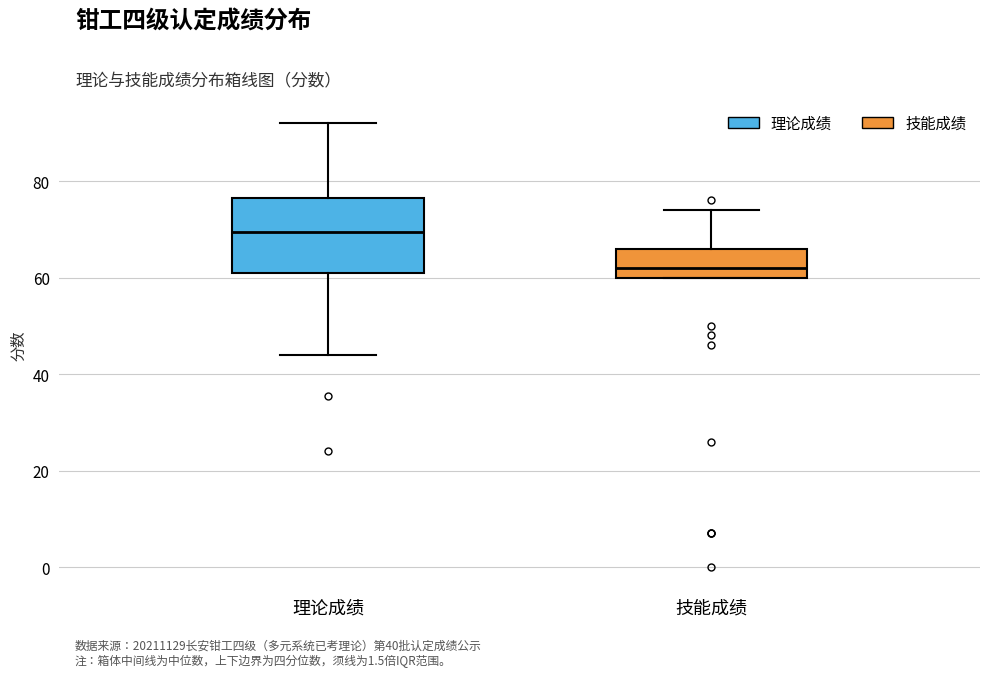

Which box has the lowest median line?

技能成绩